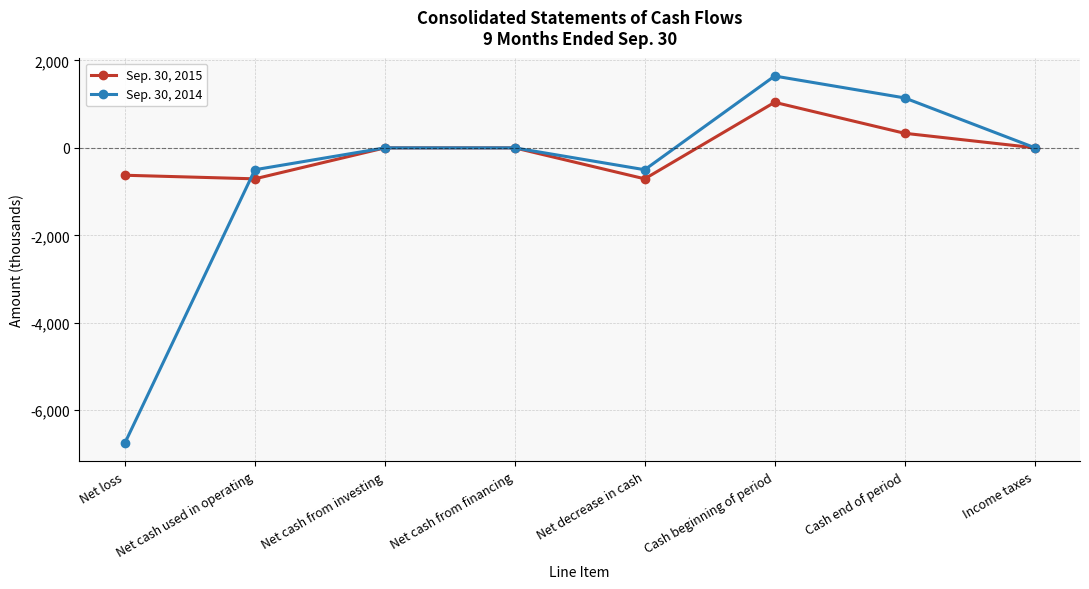

Count the number of data series in this chart.

2